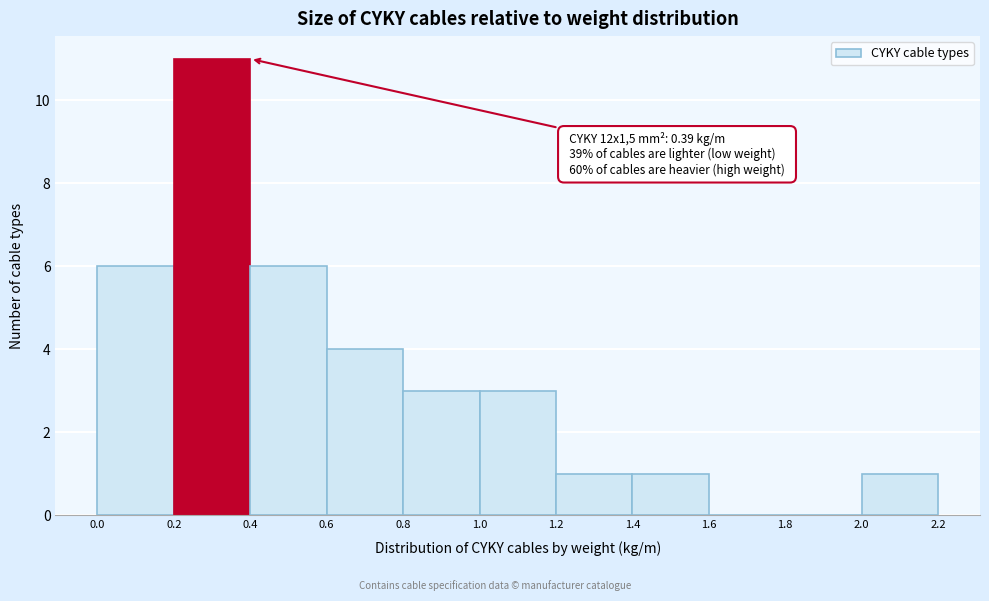

Over which range of the x-axis is the bar tallest?

0.2 to 0.4